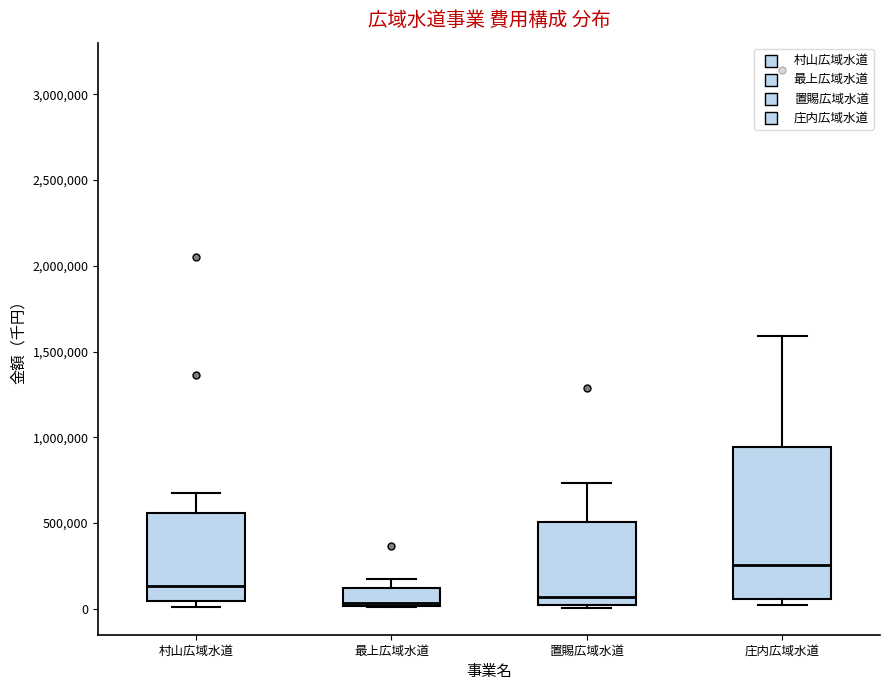

Reading left to right, transcribe this box plot: for each box, give where its median line is, the range the box spans, and where its two whiskers end, as read against the y-axis. The values are not printed on the chart, so give them approximately, as read against the axis.

村山広域水道: median 150000, box 50000 to 550000, whiskers 0 to 650000
最上広域水道: median 50000, box 0 to 100000, whiskers 0 to 150000
置賜広域水道: median 50000, box 0 to 500000, whiskers 0 (just below the box's lower edge) to 750000
庄内広域水道: median 250000, box 50000 to 950000, whiskers 0 to 1600000